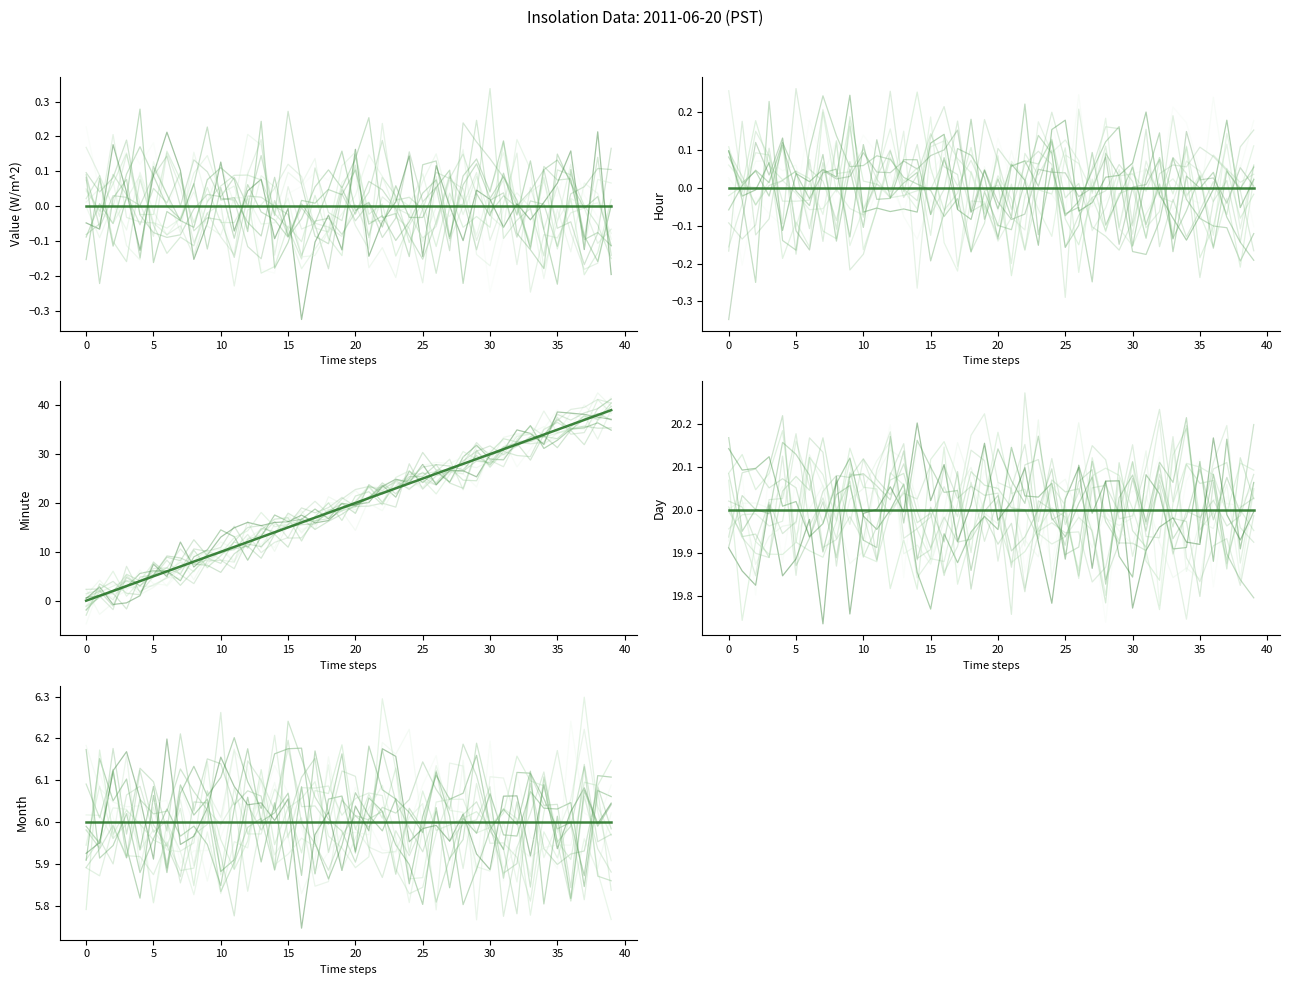

True or false: Value and Month intersect in this chart.

False